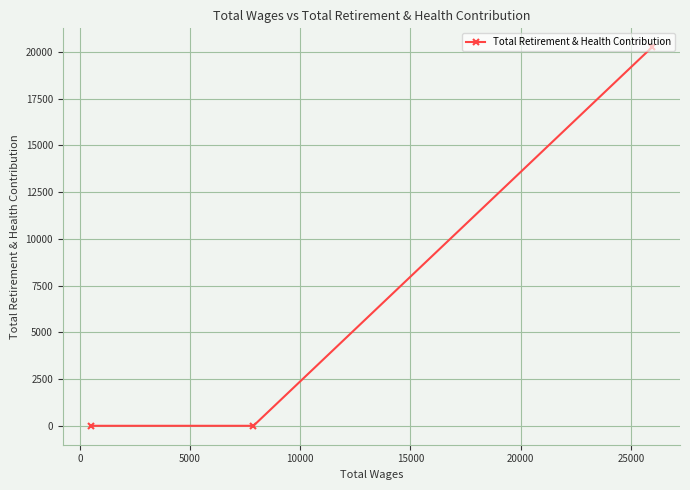

What is the greatest value displayed?

20256